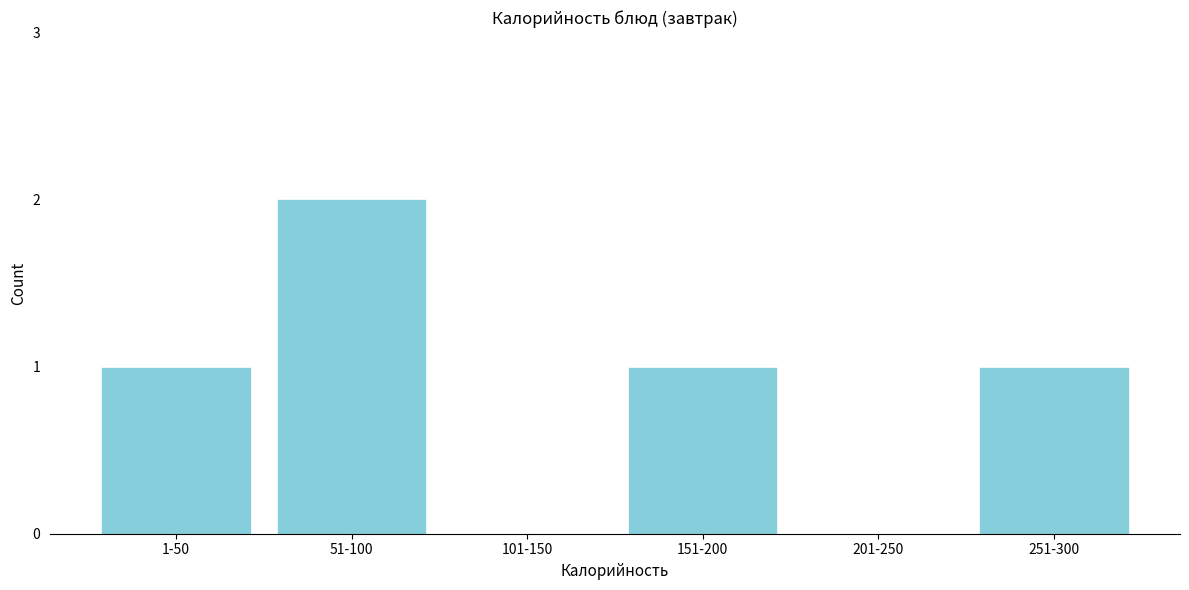

Reading left to right, extract all data points from this chart.

1-50=1	51-100=2	101-150=0	151-200=1	201-250=0	251-300=1